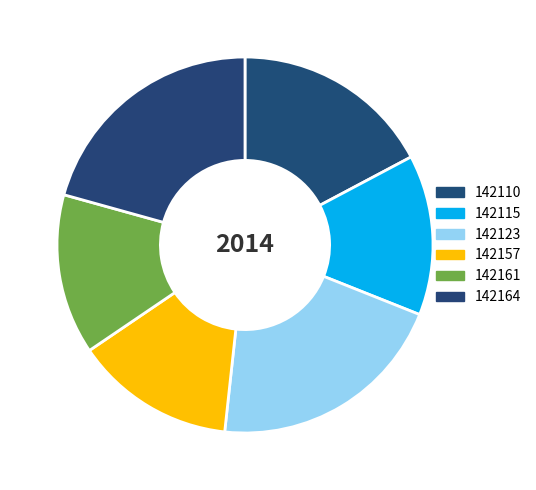

To the nearest percent, what is the difference between the largest and smallest slice percentages?

7%